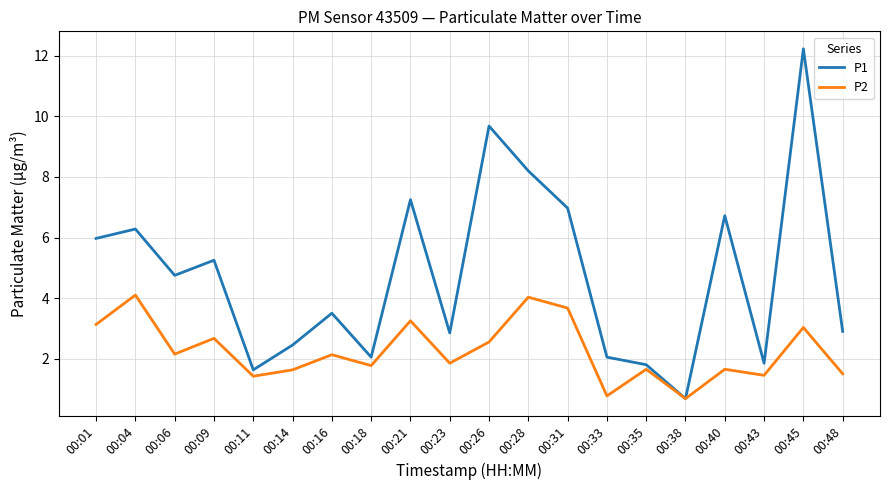

Which series has the largest range (max minus min)?

P1